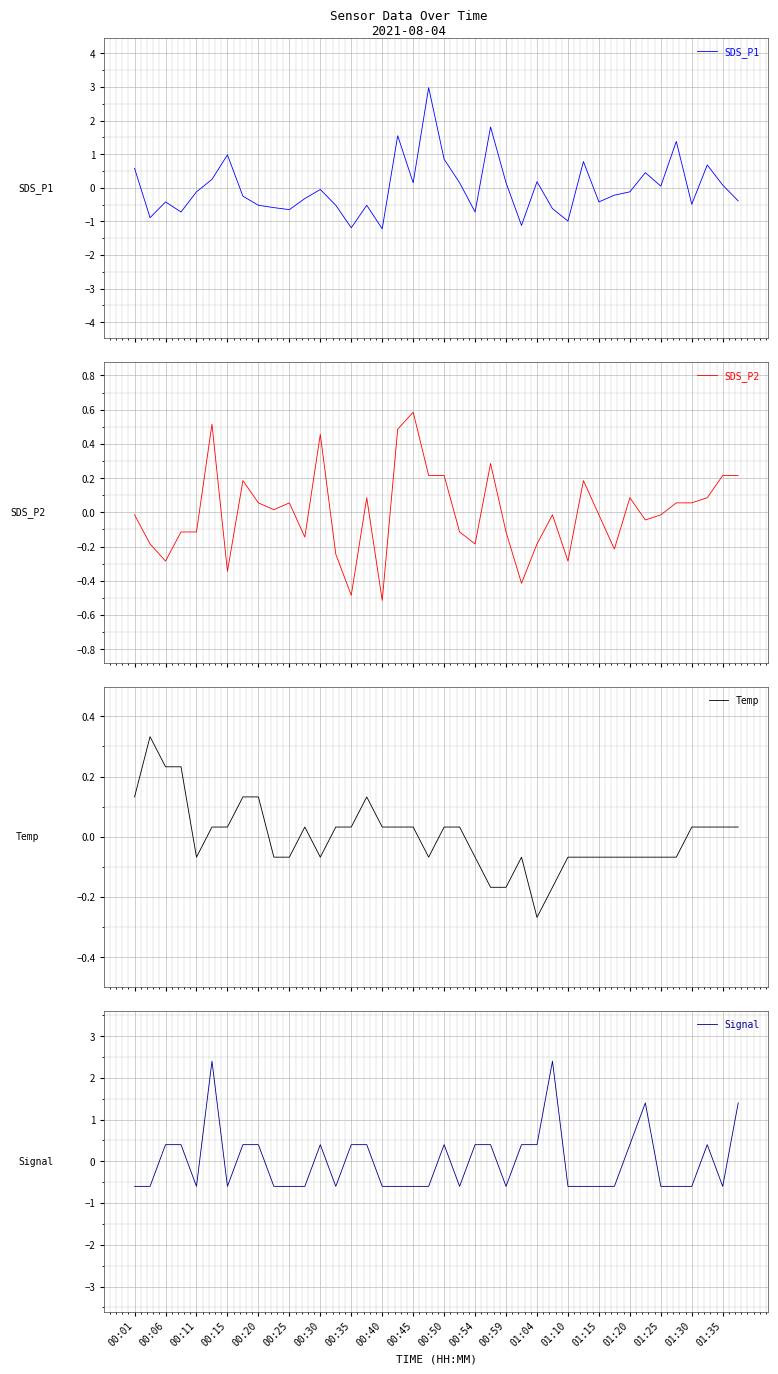

What is the lowest value of the SDS_P1 series?

-1.2